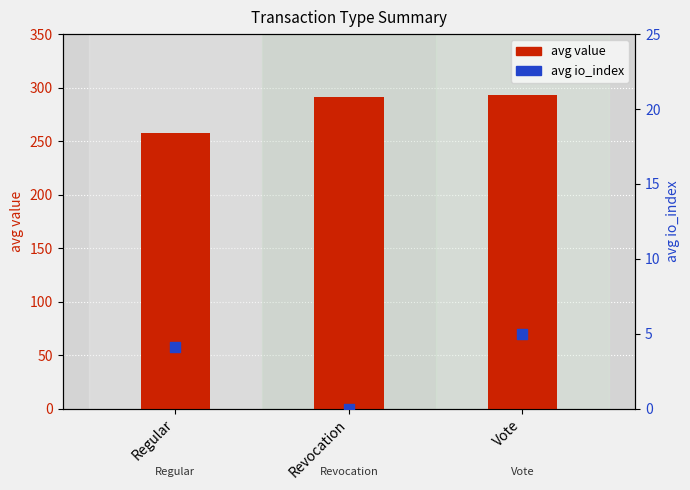

Which series has the largest Y range (max minus min)?

avg value